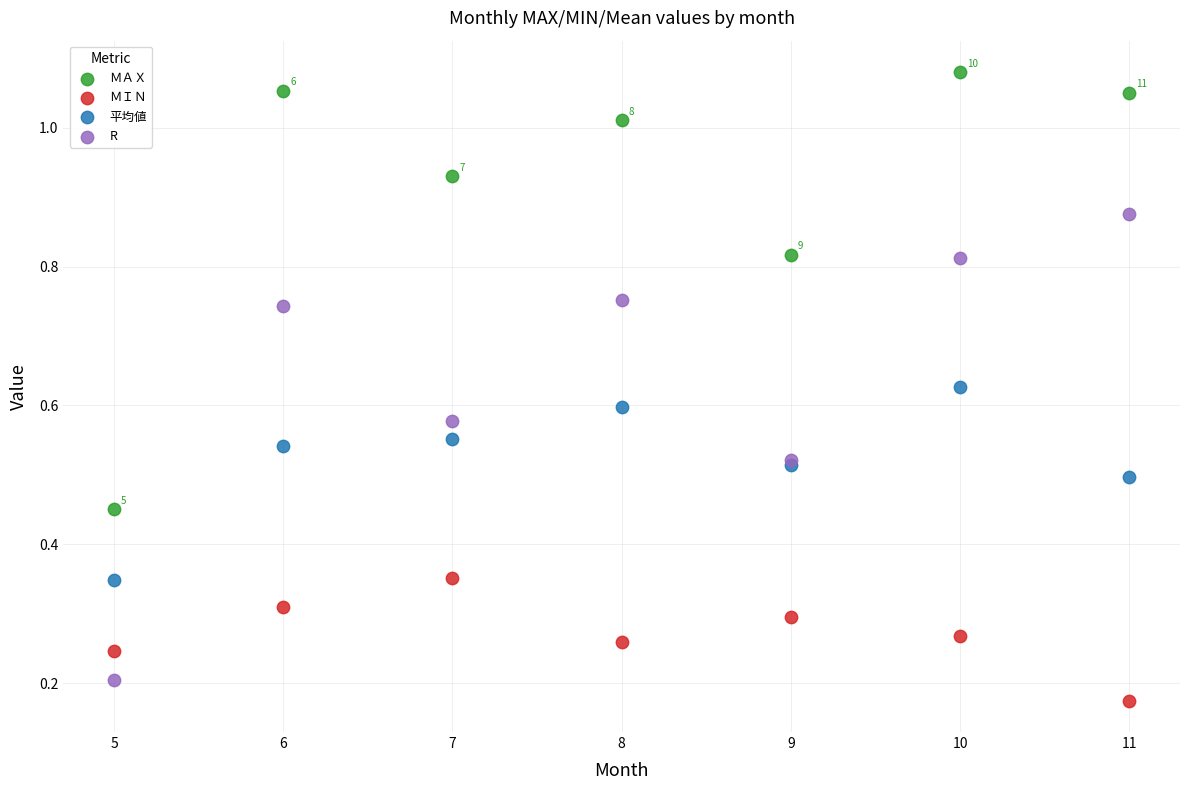

Which series reaches the maximum Y coordinate?

ＭＡＸ